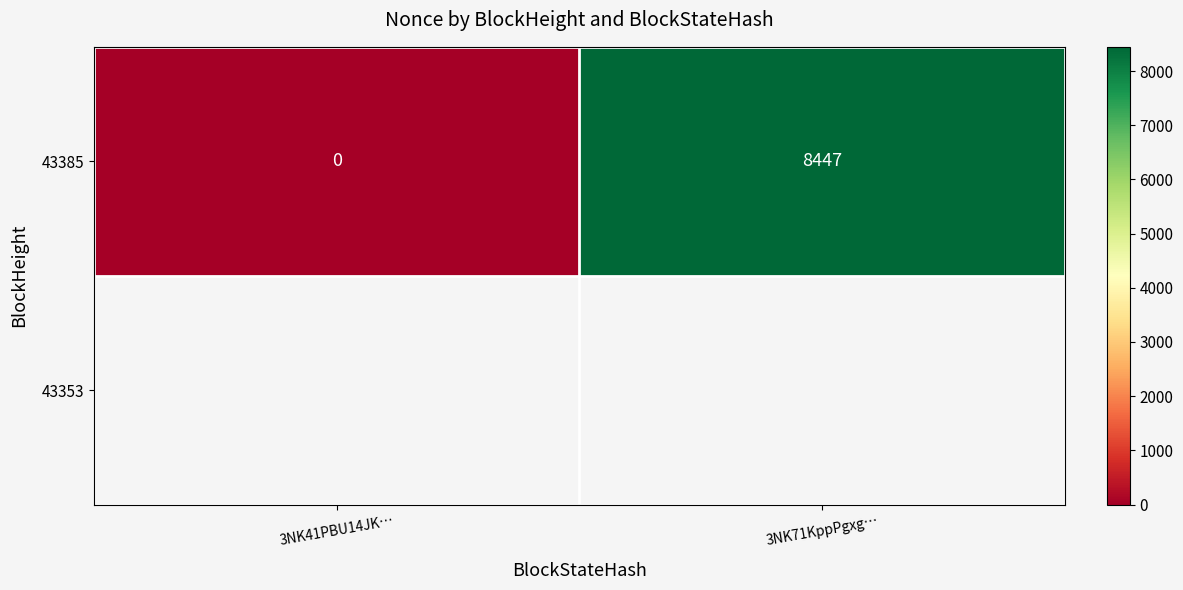

What is the sum of the values at 3NK41PBU14JK… and 3NK71KppPgxg…?

8447